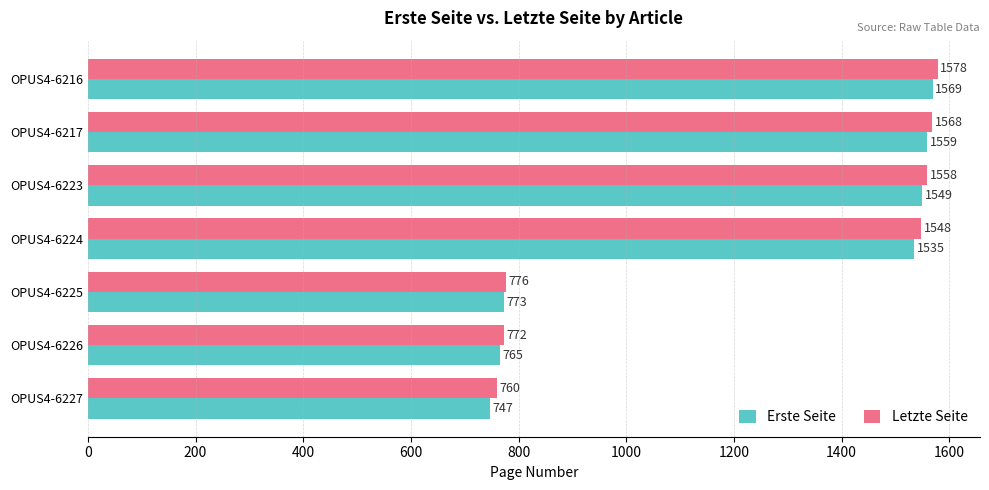

Rank the series by their average value, from lowest to highest.

Erste Seite, Letzte Seite